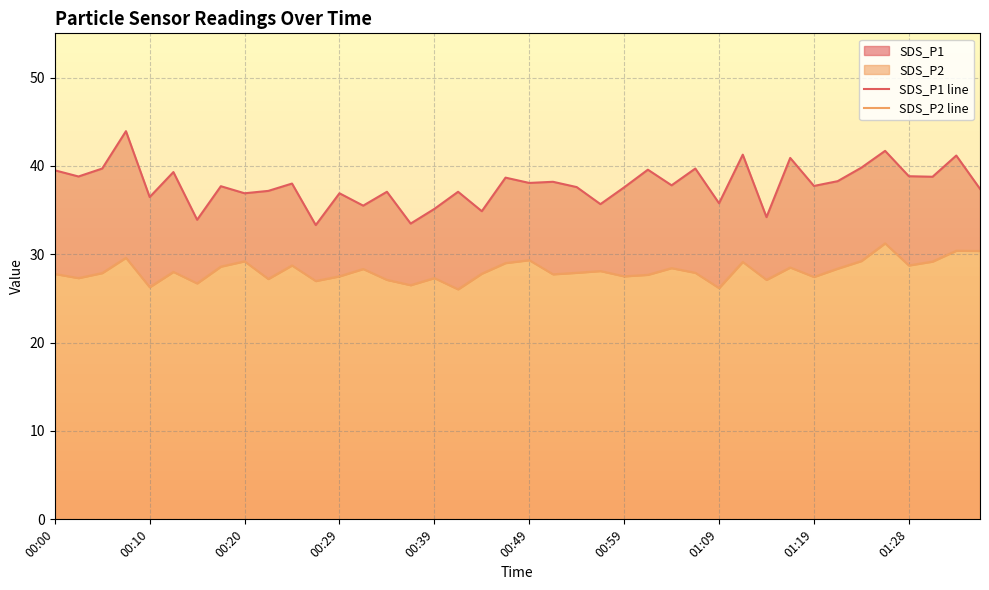

True or false: SDS_P2 line and SDS_P1 line intersect in this chart.

False